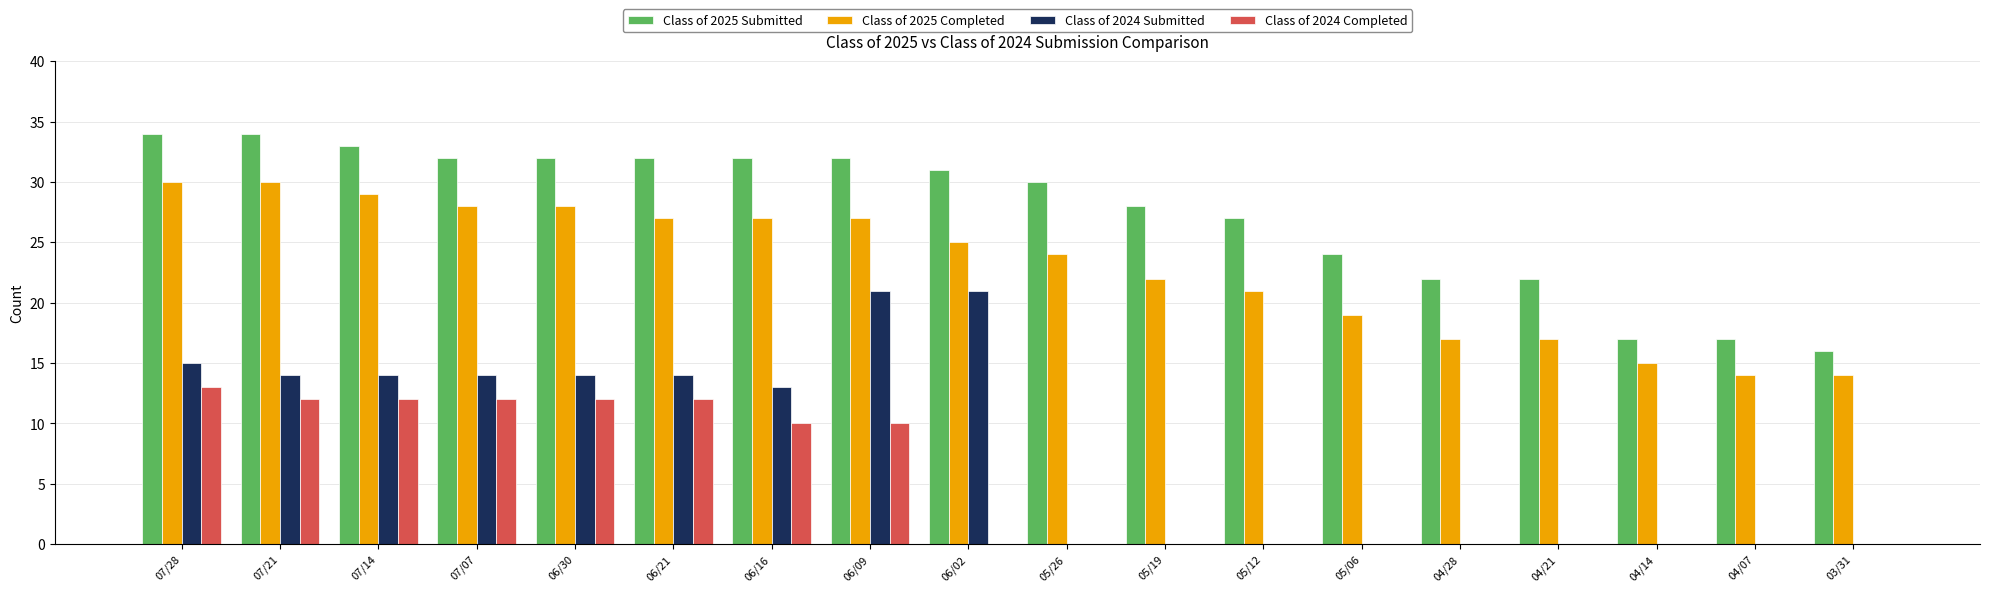

Which series has the largest total across all categories?

Class of 2025 Submitted